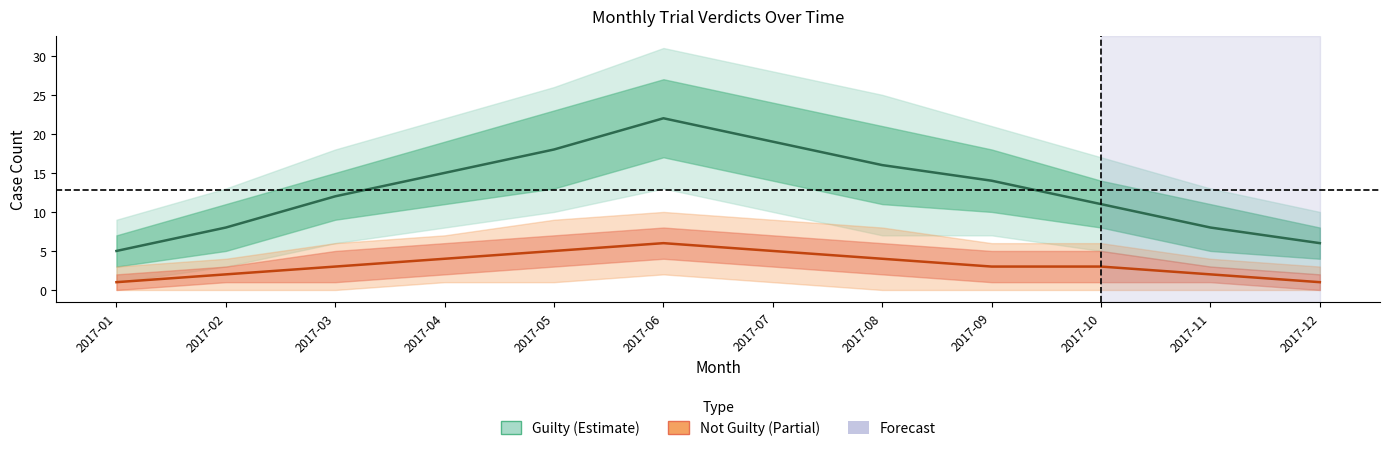

Is it true that Guilty equals 7 at 2017-01?

False